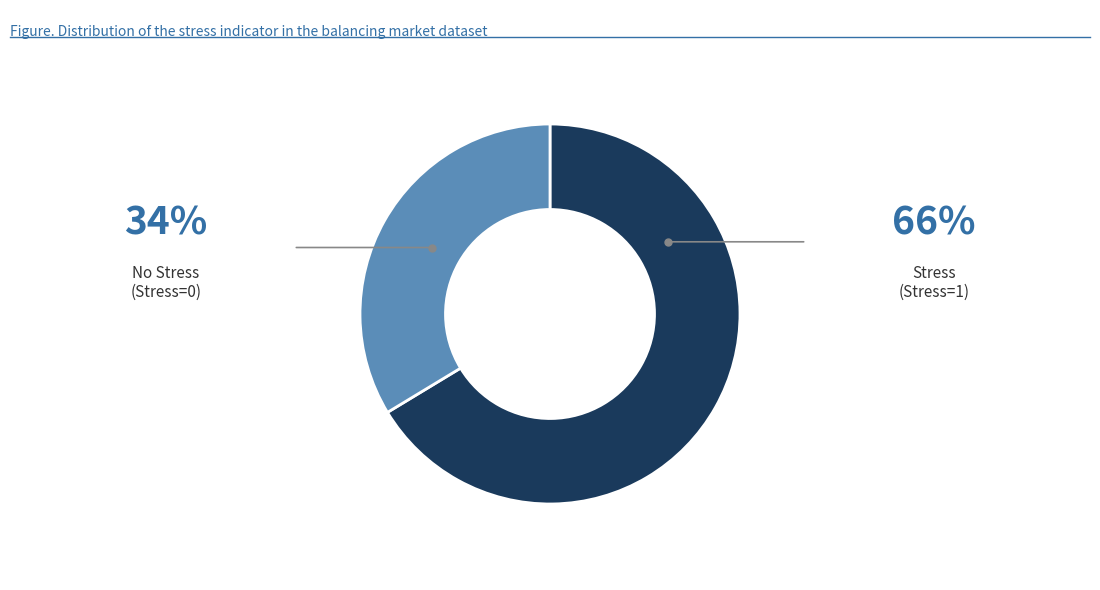

How many slices are in this pie chart?

2